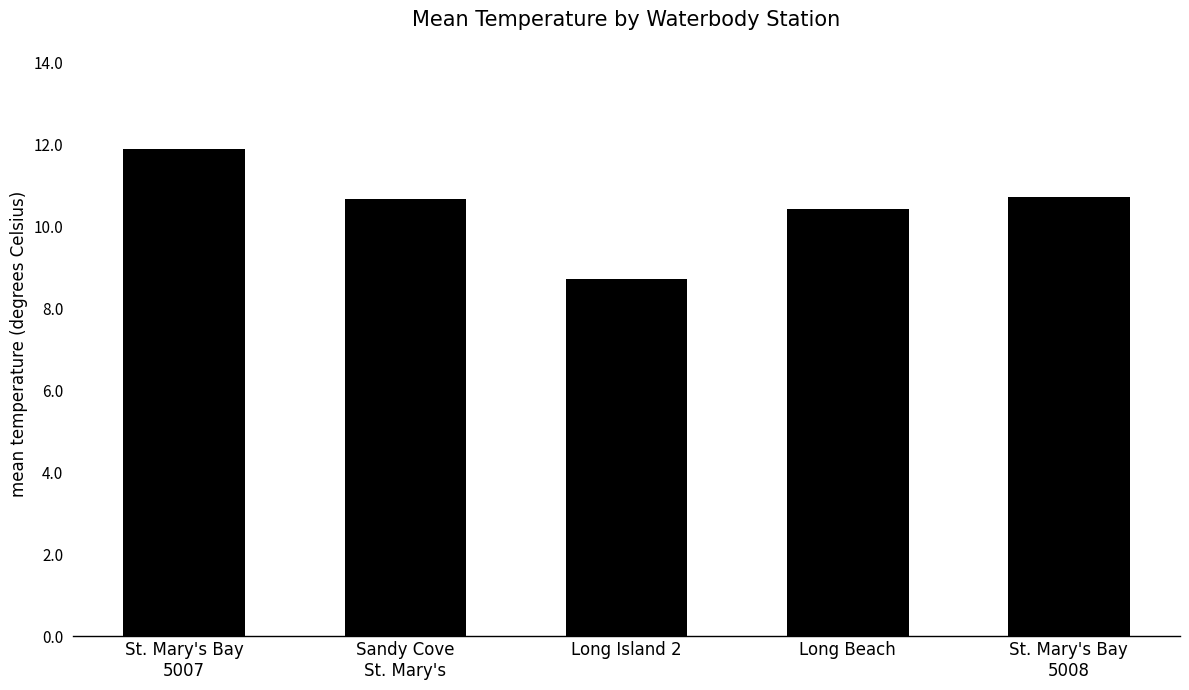

Is it true that the value at Long Beach is 10.4?

True